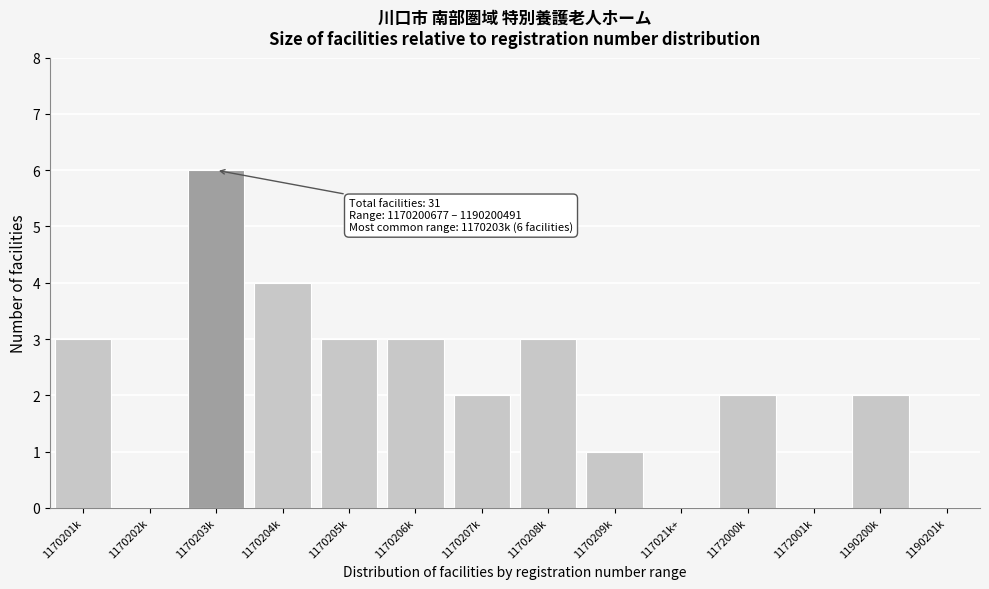

Reading left to right, what are all the values shown in this chart?

1170201k=3	1170202k=0	1170203k=6	1170204k=4	1170205k=3	1170206k=3	1170207k=2	1170208k=3	1170209k=1	117021k+=0	1172000k=2	1172001k=0	1190200k=2	1190201k=0